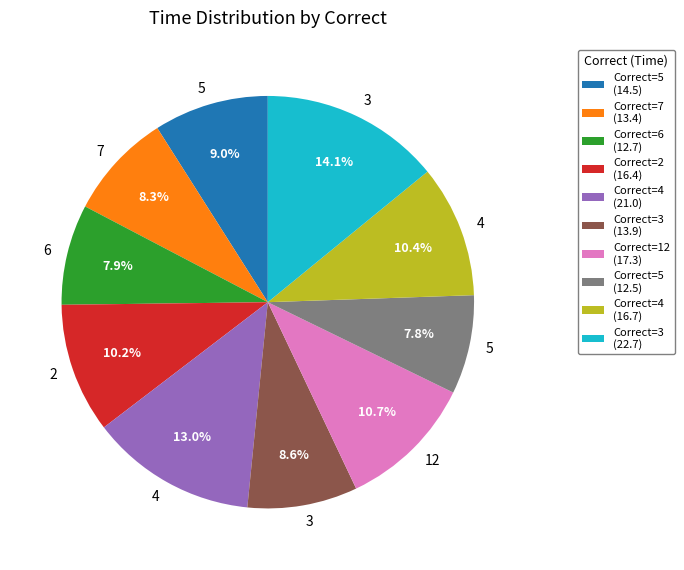

Which slice is the largest?

Correct=3 (22.7)